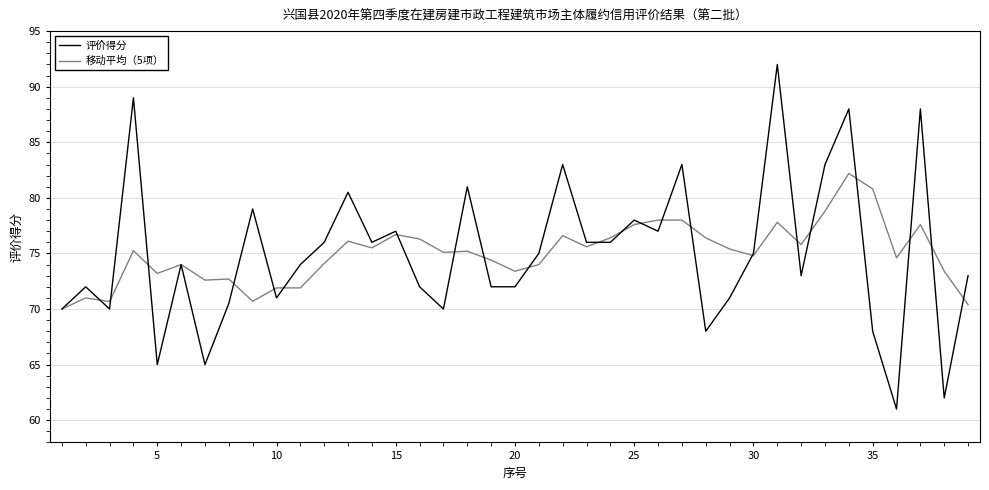

What is the minimum value for 移动平均（5项）?

70.0